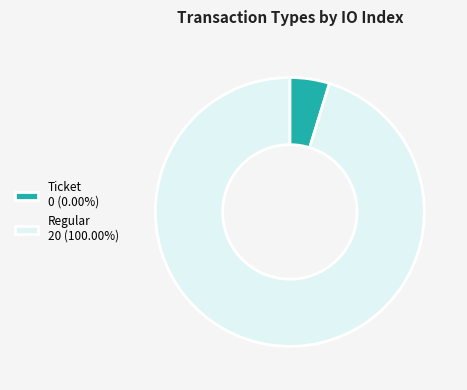

Does Regular represent more than half of the total?

Yes